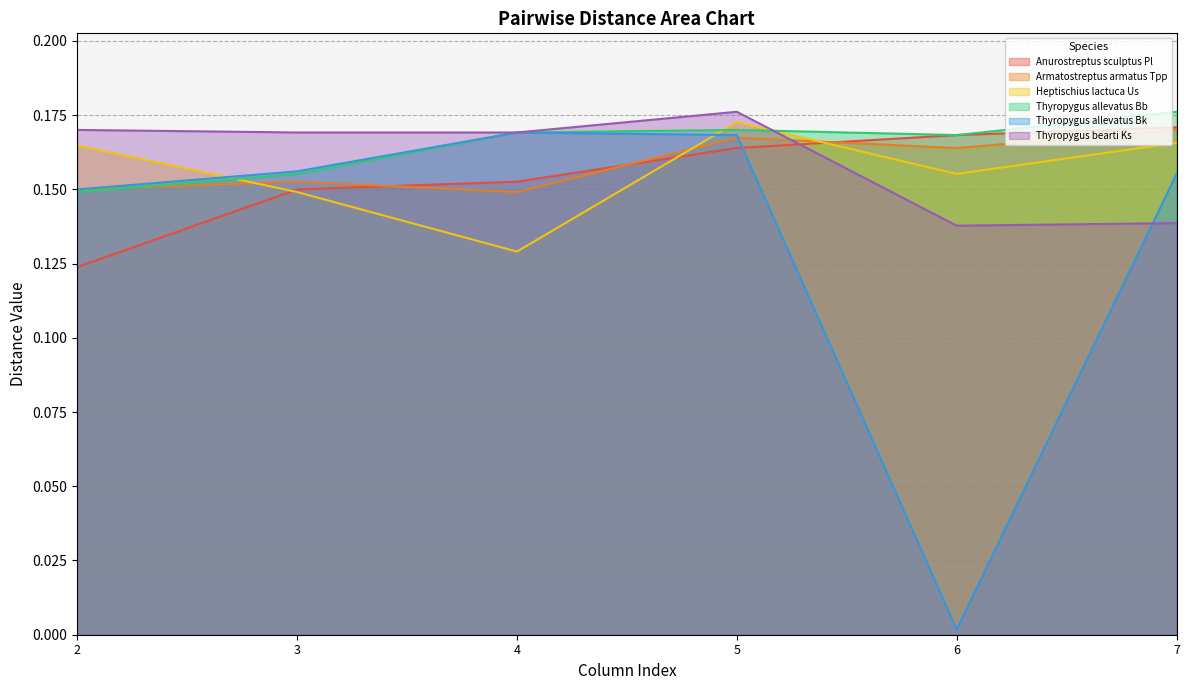

How many interior local peaks does the Thyropygus bearti Ks series have?

1